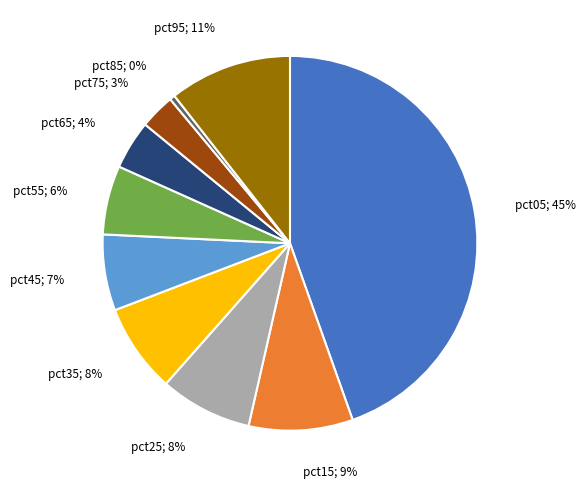

To the nearest percent, what is the average slice percentage?

10%